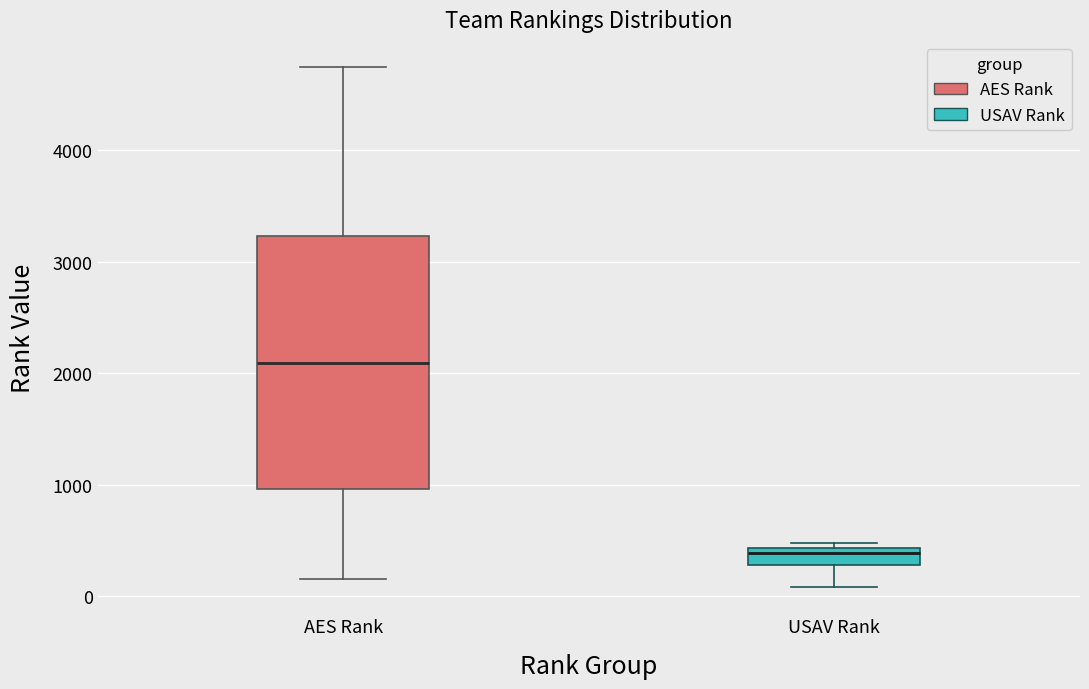

Reading left to right, transcribe this box plot: for each box, give where its median line is, the range the box spans, and where its two whiskers end, as read against the y-axis. The values are not printed on the chart, so give them approximately, as read against the axis.

AES Rank: median 2100, box 1000 to 3200, whiskers 200 to 4700
USAV Rank: median 400 (just below the box's upper edge), box 300 to 400, whiskers 100 to 500